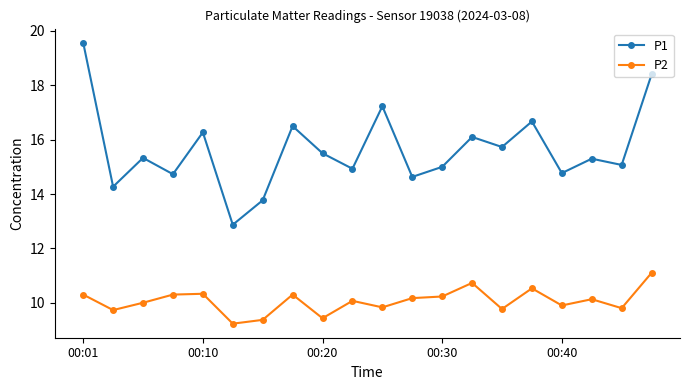

Which series has the widest spread of values?

P1